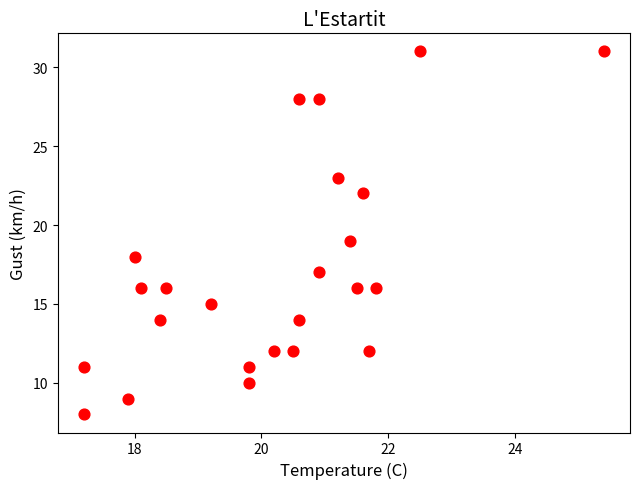

What is the range of Y values (max minus min)?

23